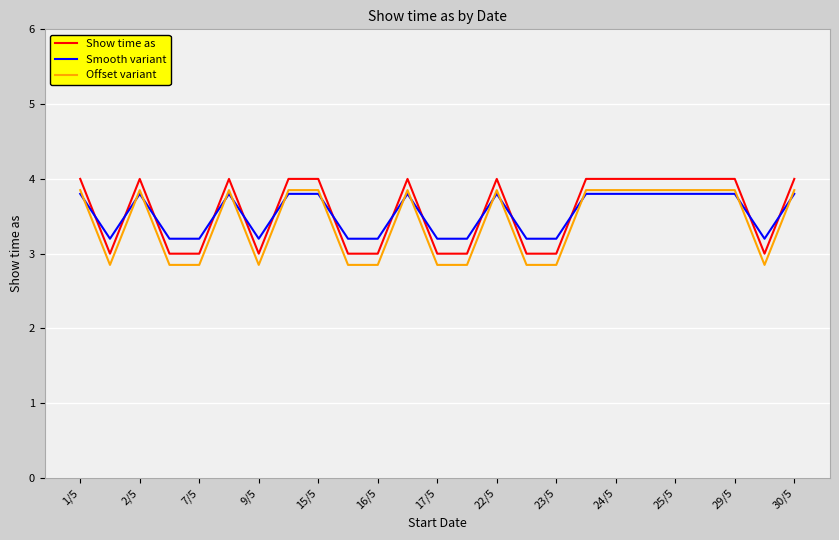

What is the greatest value displayed?

4.0